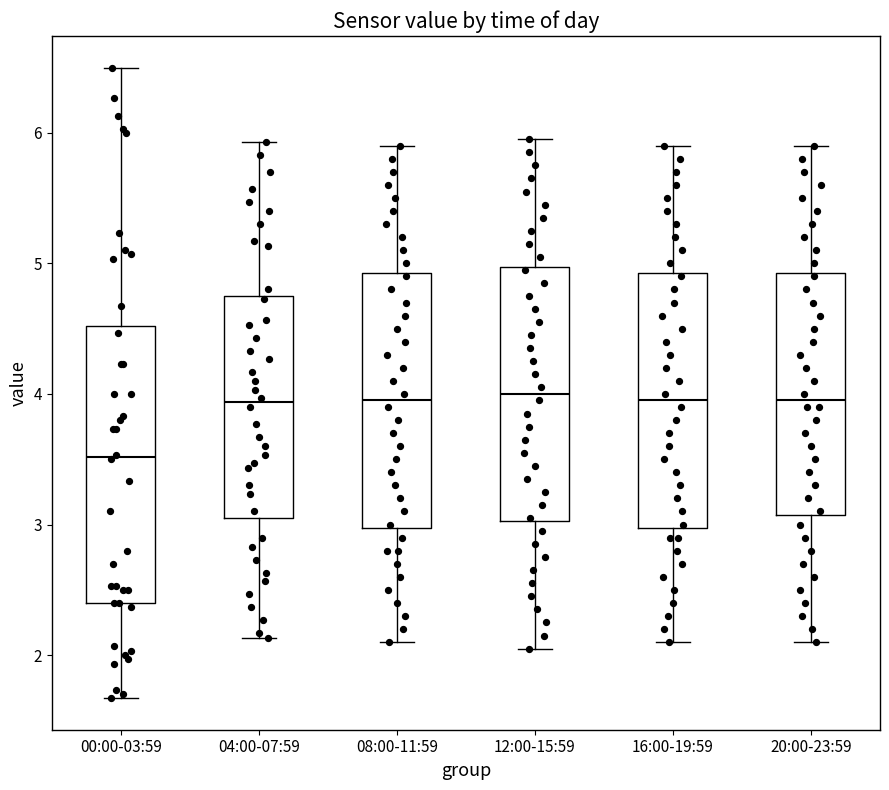

Comparing the boxes themselves (not the whiskers), which one is the tallest?

00:00-03:59